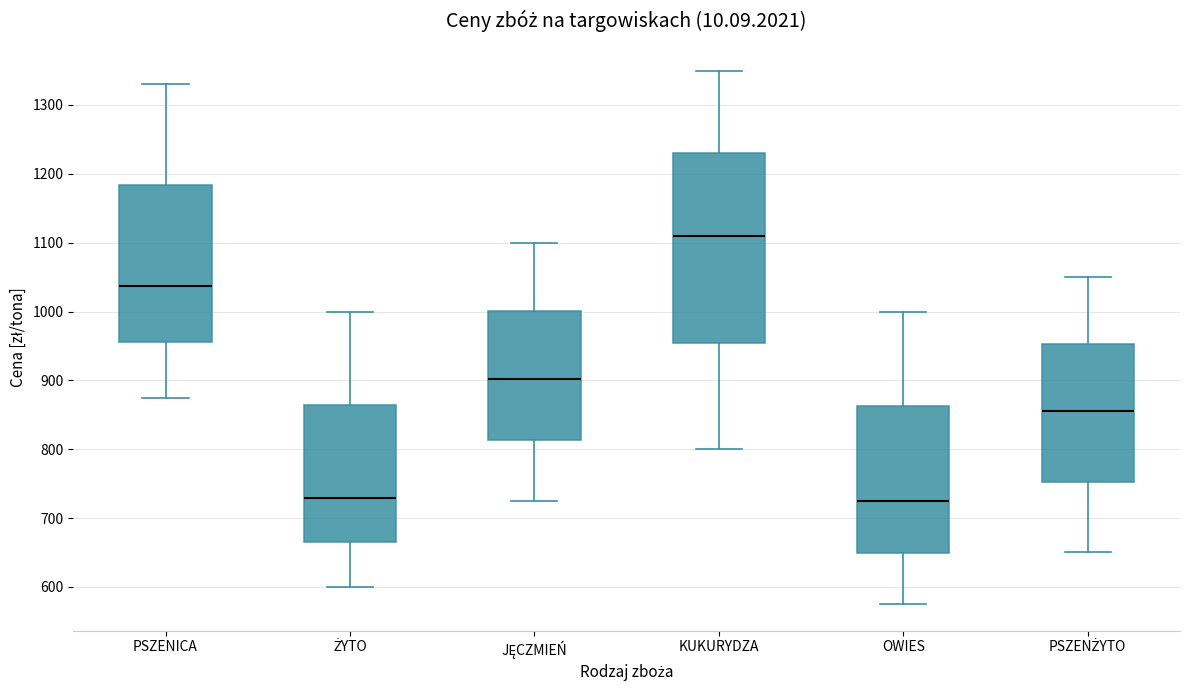

Reading left to right, transcribe this box plot: for each box, give where its median line is, the range the box spans, and where its two whiskers end, as read against the y-axis. The values are not printed on the chart, so give them approximately, as read against the axis.

PSZENICA: median 1040, box 960 to 1180, whiskers 880 to 1330
ŻYTO: median 730, box 660 to 860, whiskers 600 to 1000
JĘCZMIEŃ: median 900, box 810 to 1000, whiskers 730 to 1100
KUKURYDZA: median 1110, box 950 to 1230, whiskers 800 to 1350
OWIES: median 720, box 650 to 860, whiskers 580 to 1000
PSZENŻYTO: median 860, box 750 to 950, whiskers 650 to 1050